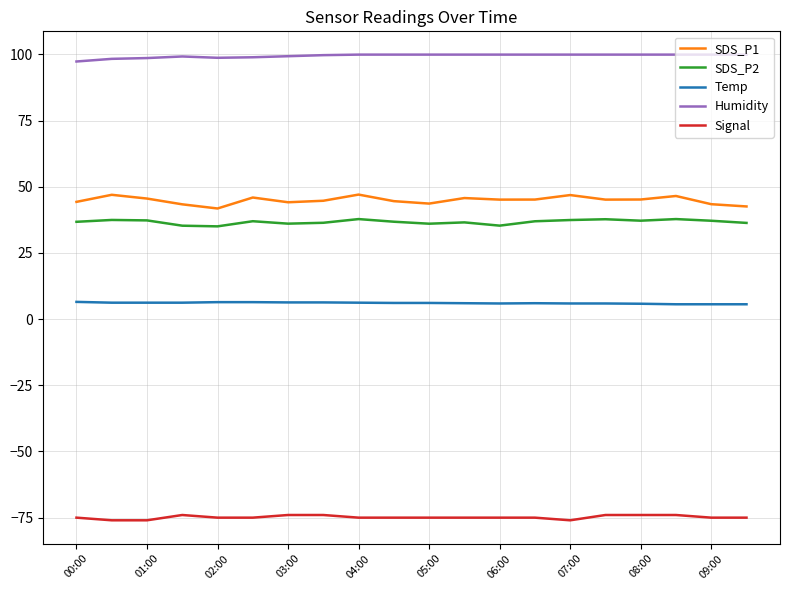

What is the minimum value for Temp?

5.6